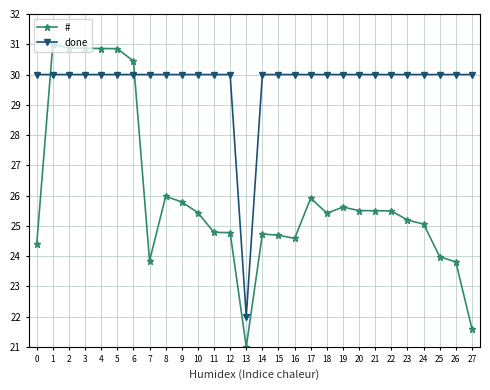

What is the value of the # point at the 22nd from the left?

25.5